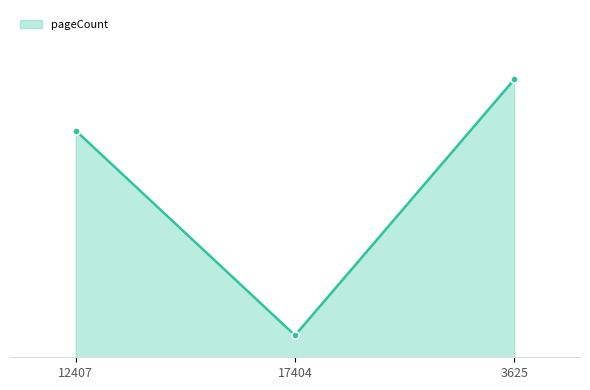

Is this an area chart (filled region under the line)?

Yes